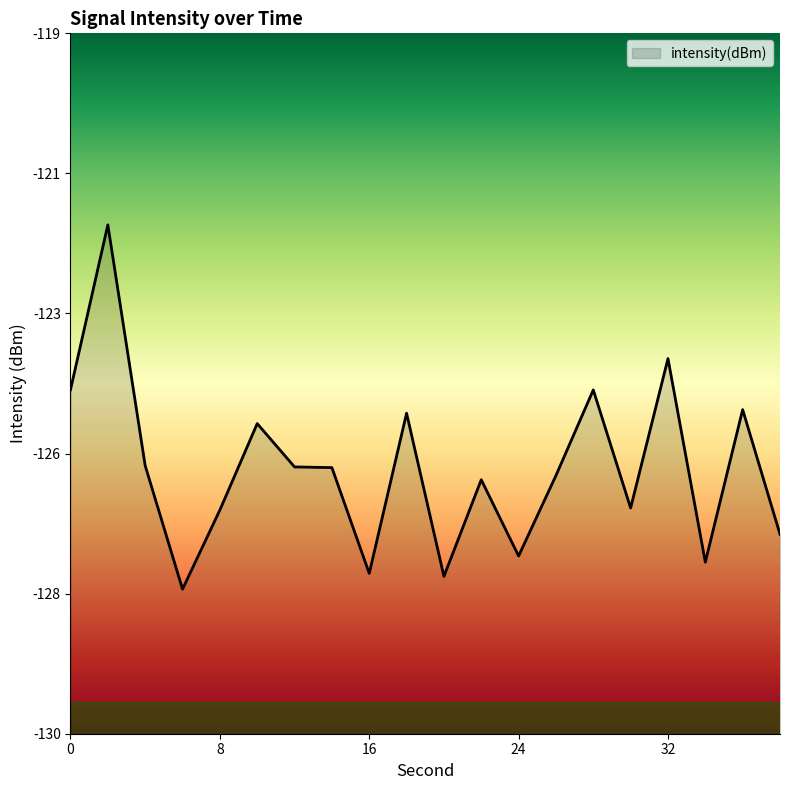

What is the value of the 14th point from the left?

-125.9